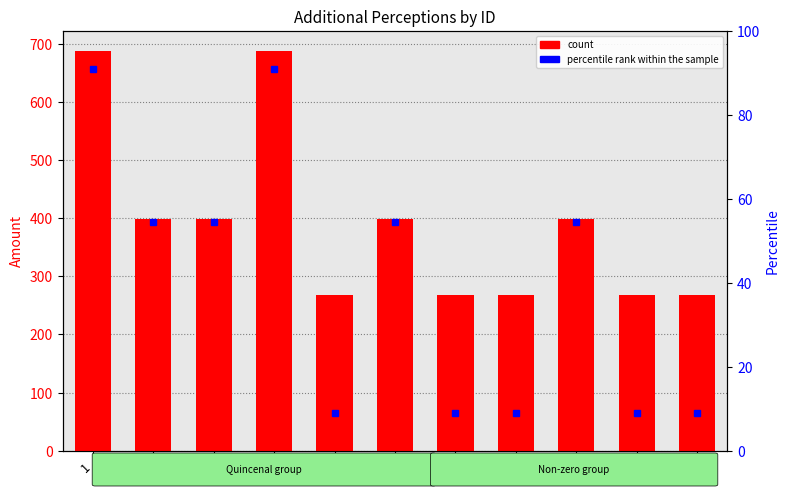

What is the difference between the second highest and minimum values in the count series?

420.2